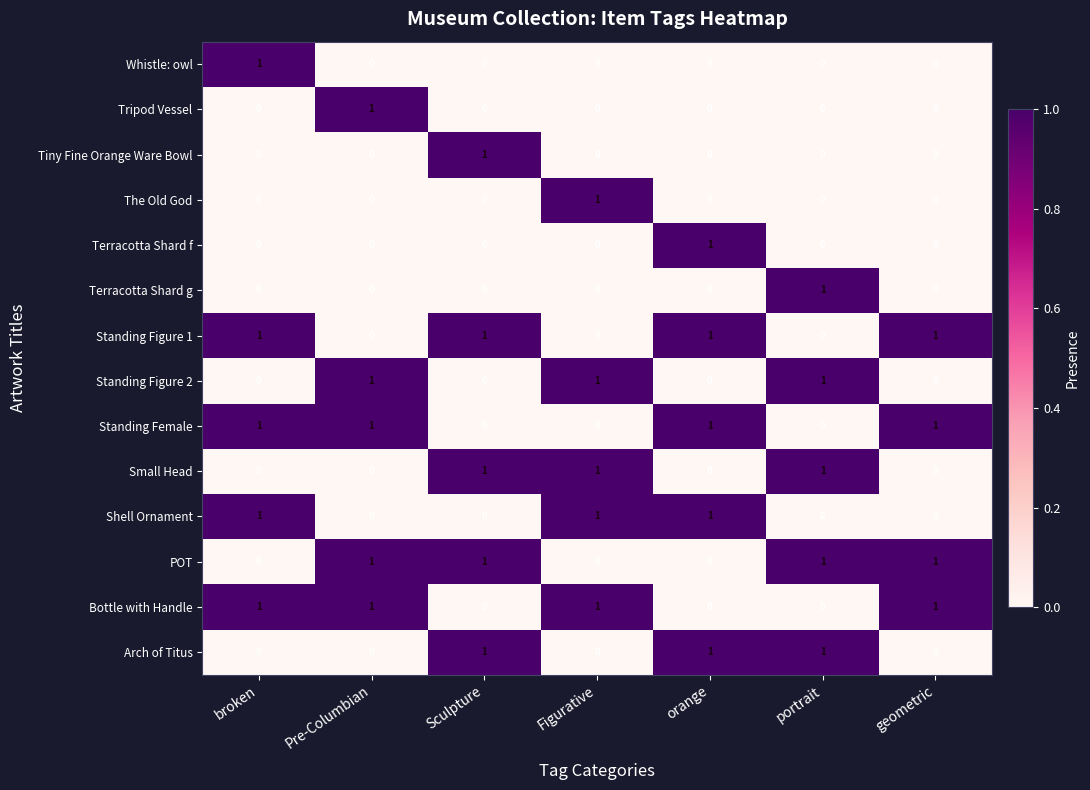

How many Whistle: owl values are between 0 and 1?

7